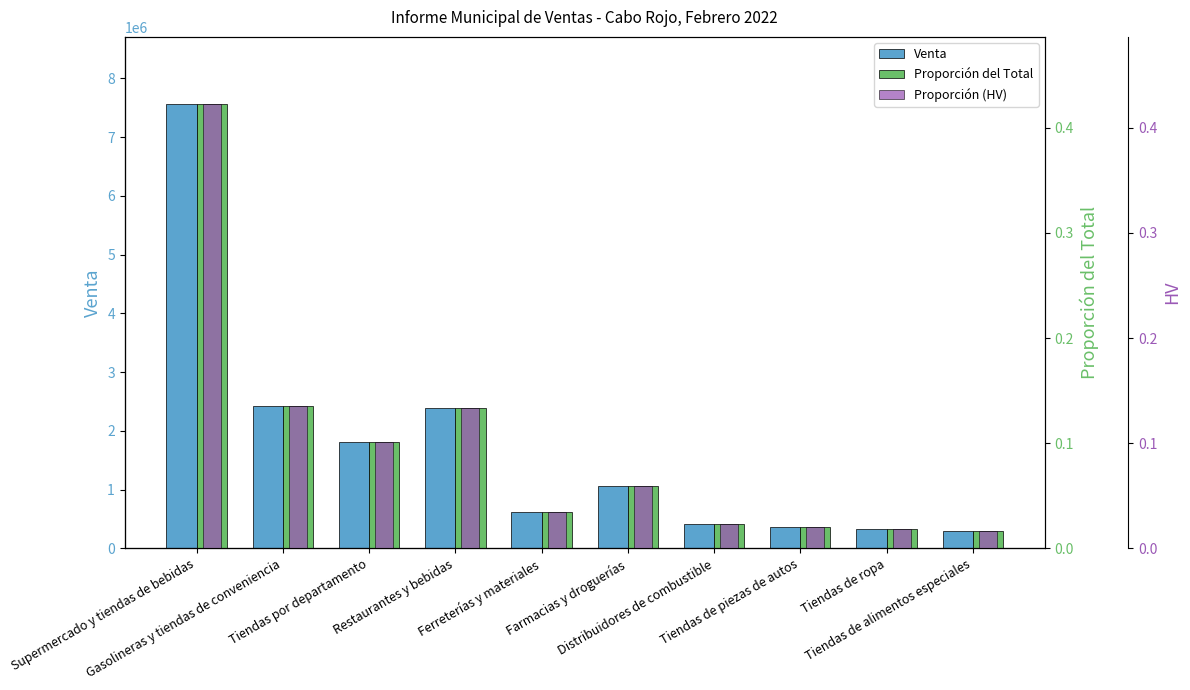

How many bars are there in each group?

3